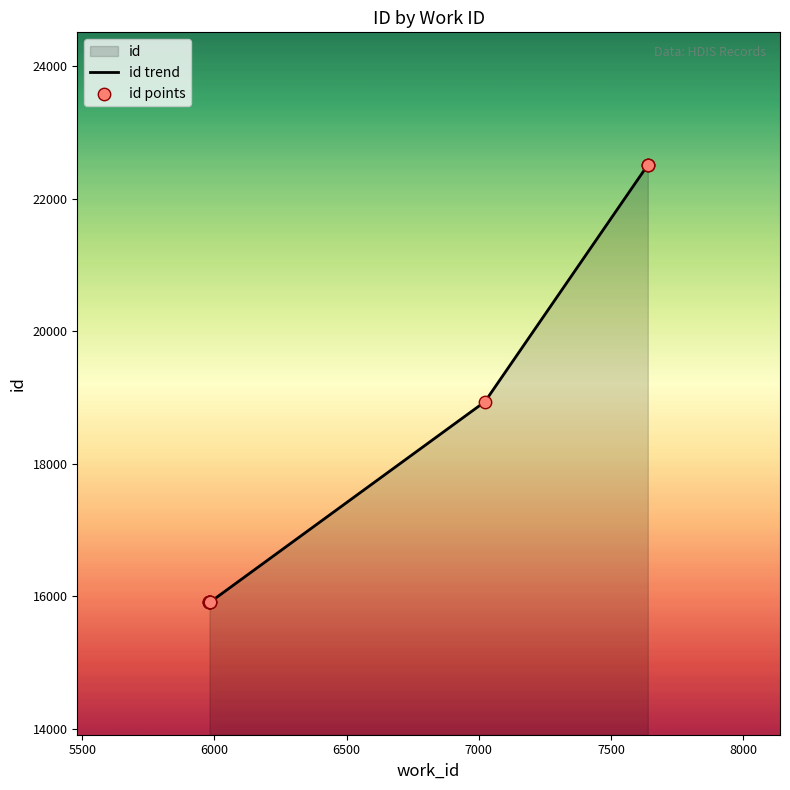

Approximately how many times larger is the value at 5981 compared to 5981?

1.0